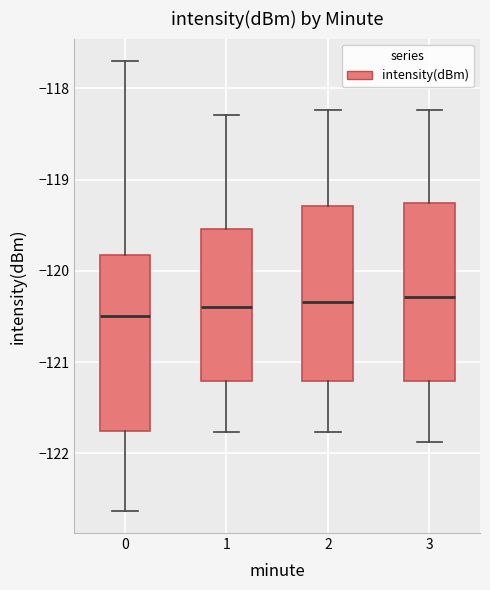

Reading left to right, transcribe this box plot: for each box, give where its median line is, the range the box spans, and where its two whiskers end, as read against the y-axis. The values are not printed on the chart, so give them approximately, as read against the axis.

0: median -120.5, box -121.8 to -119.8, whiskers -122.6 to -117.7
1: median -120.4, box -121.2 to -119.5, whiskers -121.8 to -118.3
2: median -120.3, box -121.2 to -119.3, whiskers -121.8 to -118.2
3: median -120.3, box -121.2 to -119.3, whiskers -121.9 to -118.2